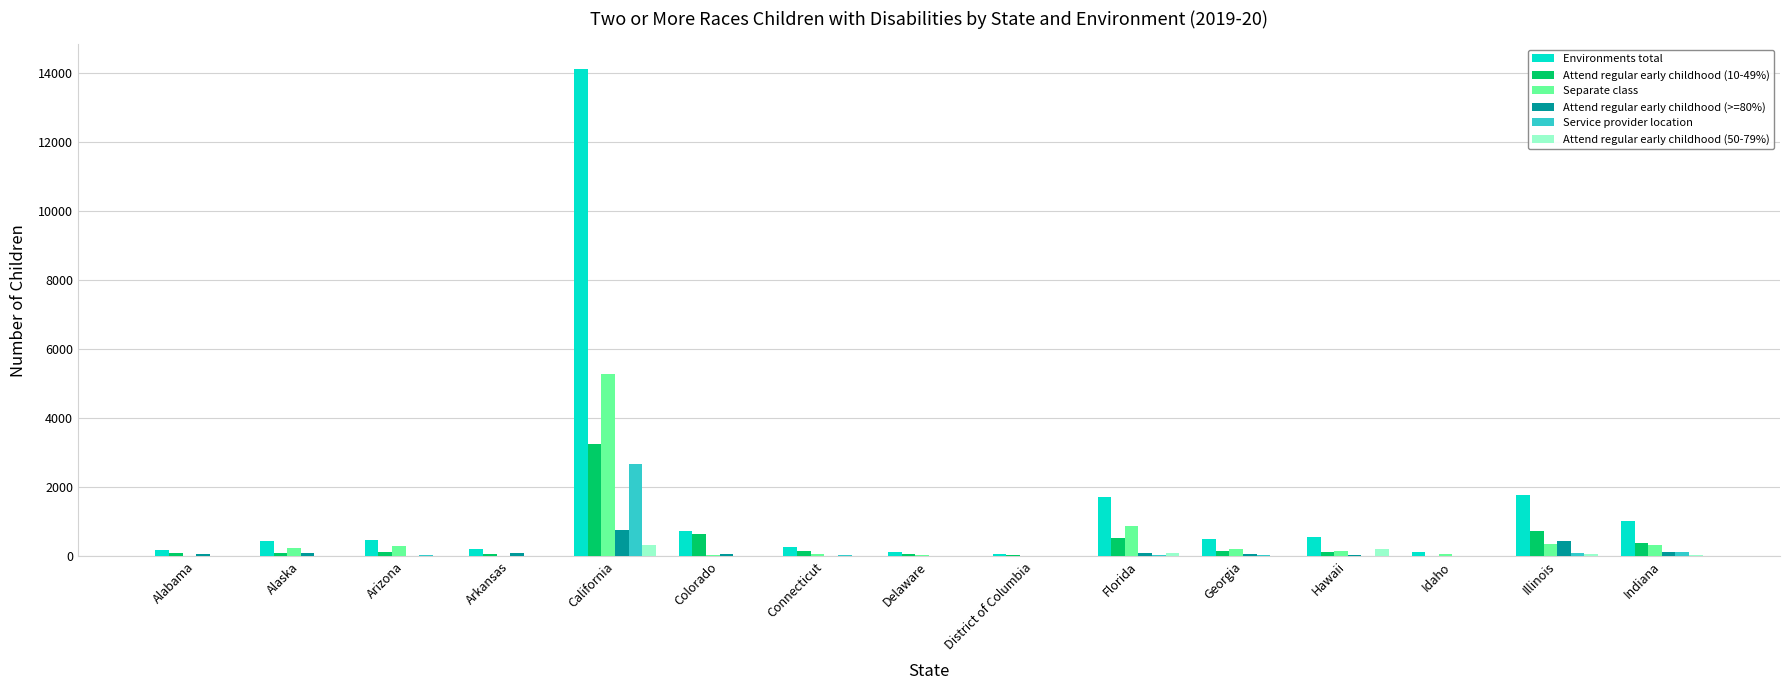

The value of Environments total at Delaware is 134. True or false?

True